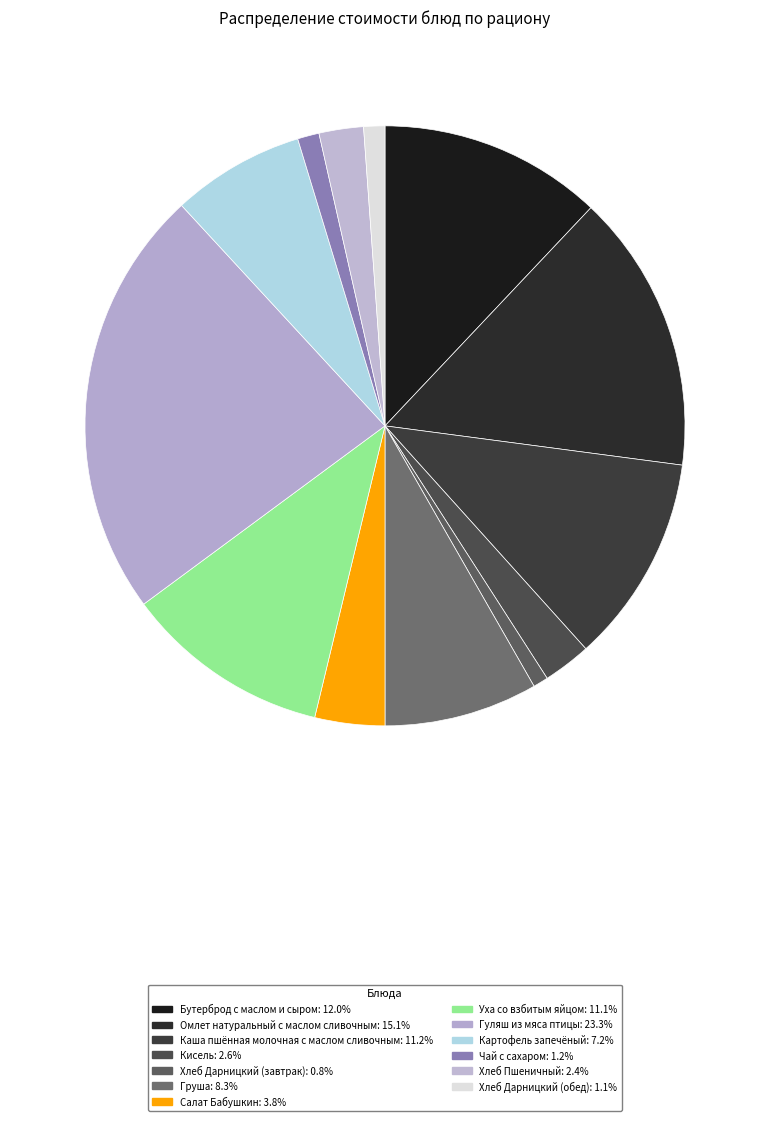

To the nearest percent, what percentage of the pie is Омлет натуральный с маслом сливочным?

15%